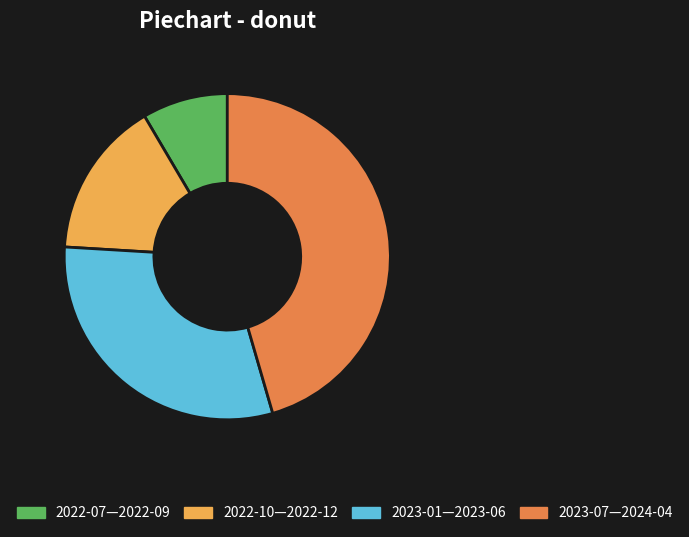

Is 2023-07—2024-04 the majority of the pie?

No